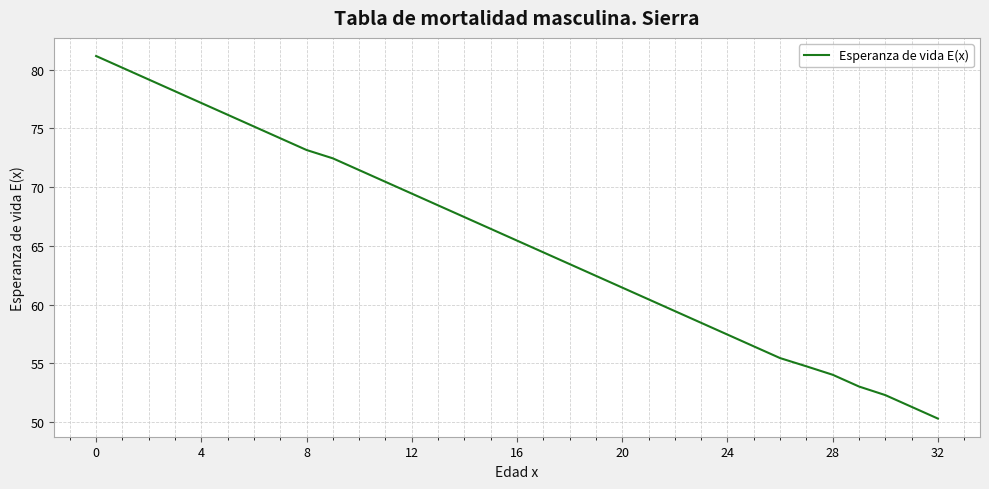

What is the maximum value shown in the chart?

81.2